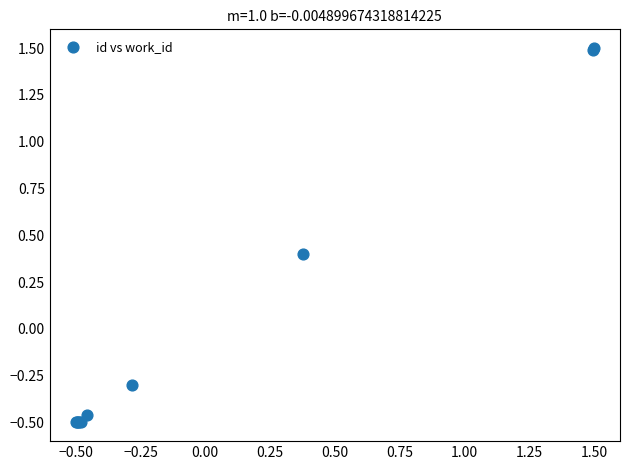

What Y value in the scatter plot is closest to 0?

-0.3